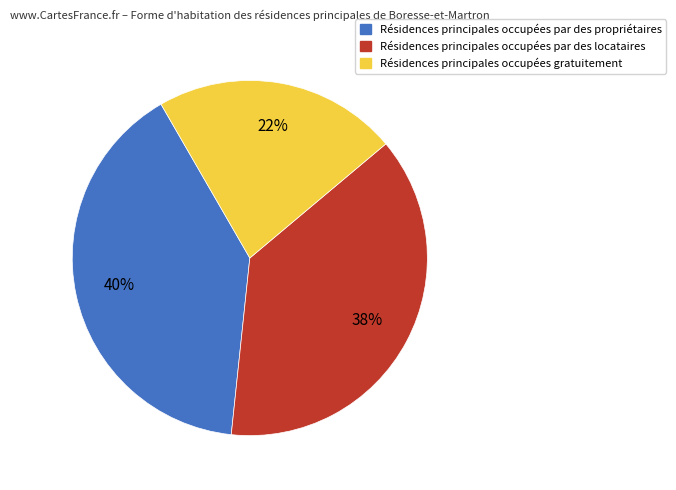

Rank the categories by value from highest to lowest.

Résidences principales occupées par des propriétaires, Résidences principales occupées par des locataires, Résidences principales occupées gratuitement